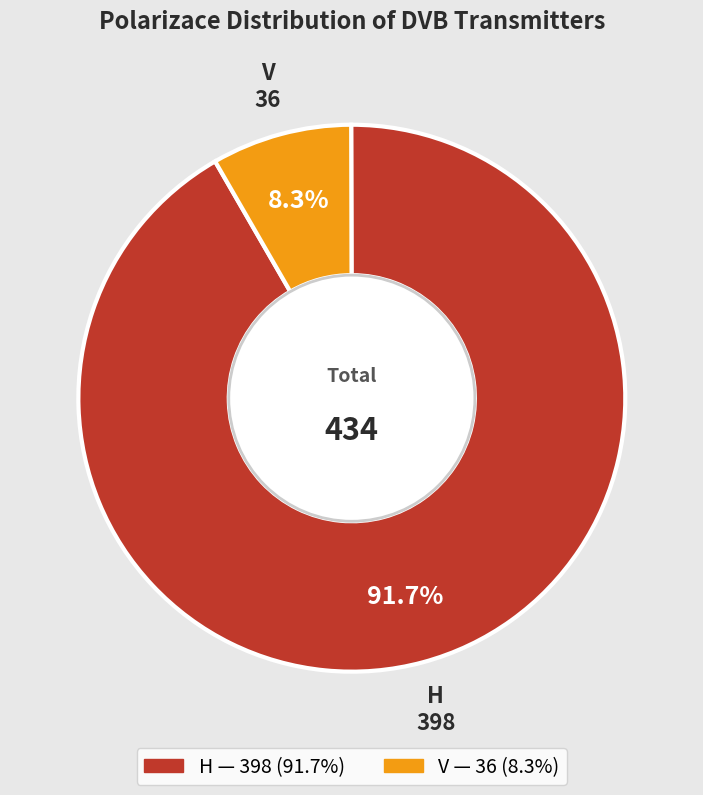

To the nearest percent, what percentage of the pie is V?

8%